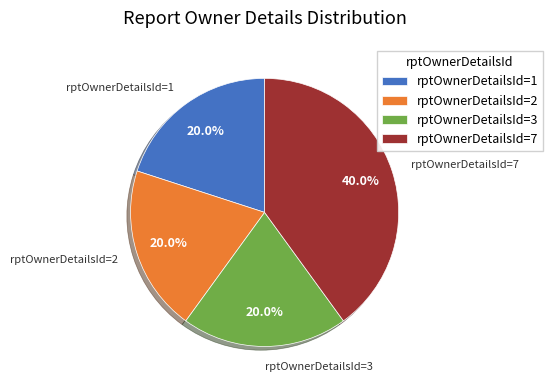

To the nearest percent, what is the difference between the largest and smallest slice percentages?

20%